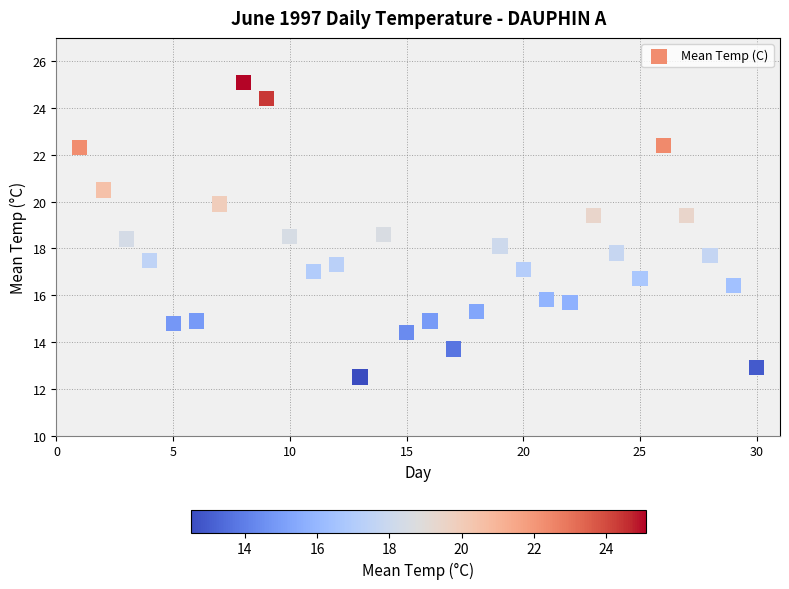

What is the range of X values (max minus min)?

29.0